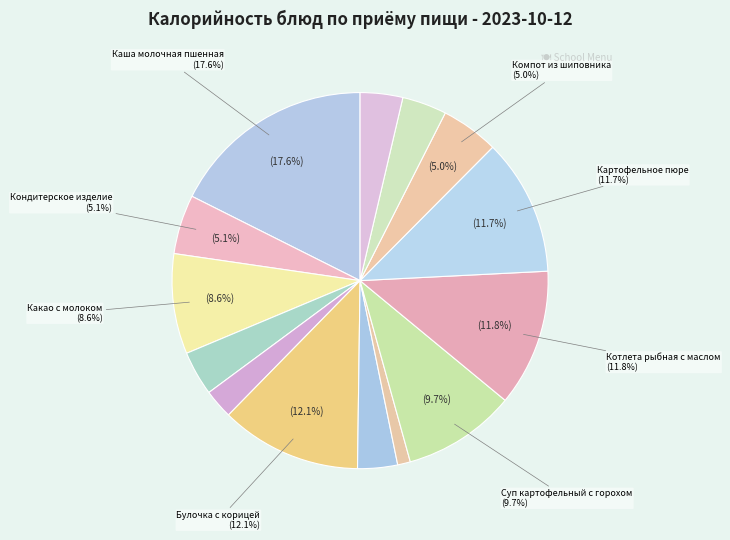

Which slice is the largest?

Каша молочная пшенная